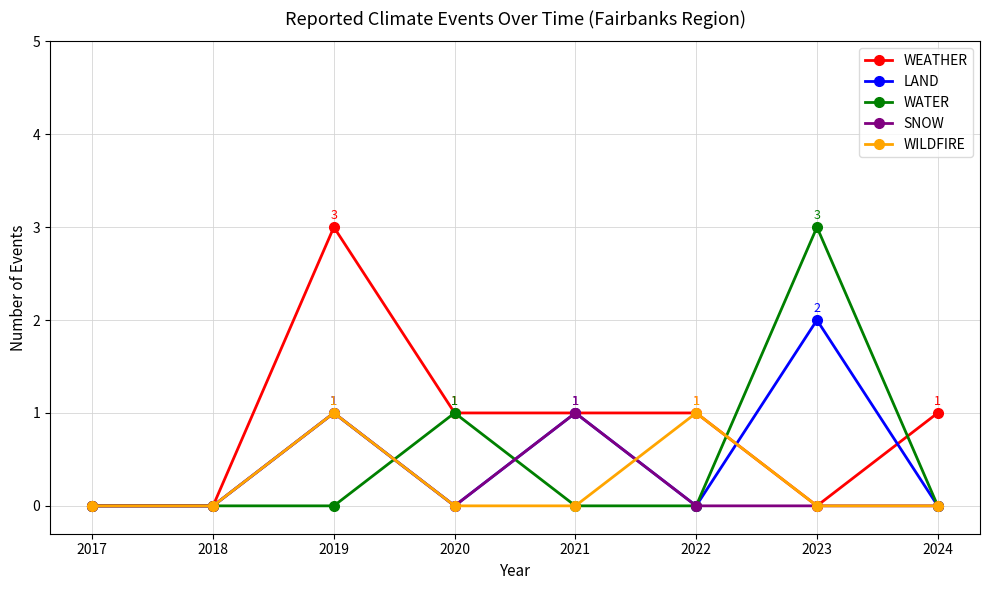

True or false: WATER and WEATHER intersect in this chart.

True